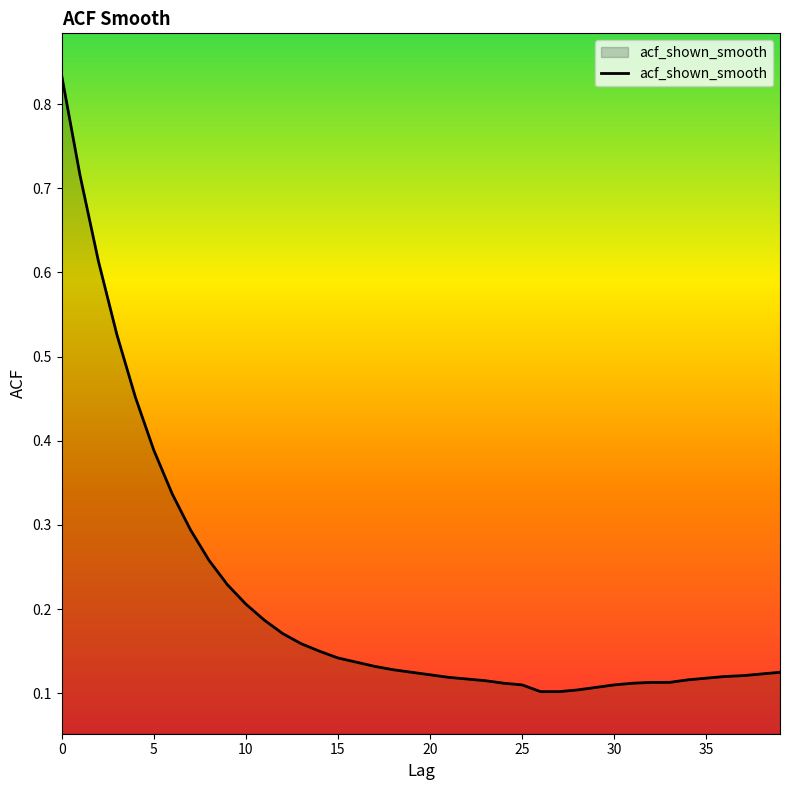

Does the chart have visible grid lines?

No